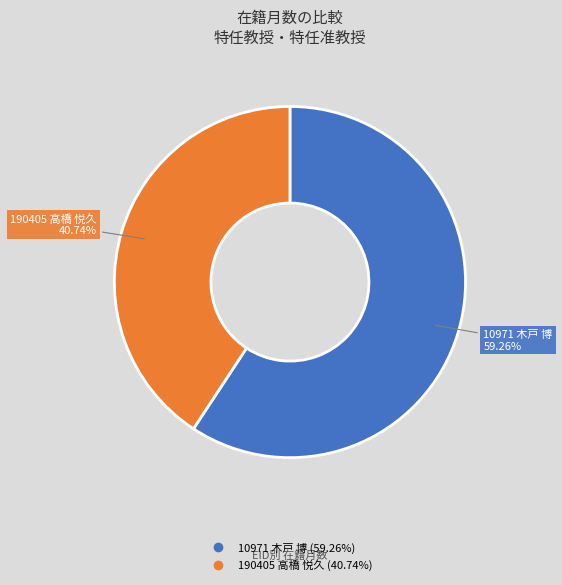

What percentage is the 10971 木戸 博 slice, to the nearest percent?

59%